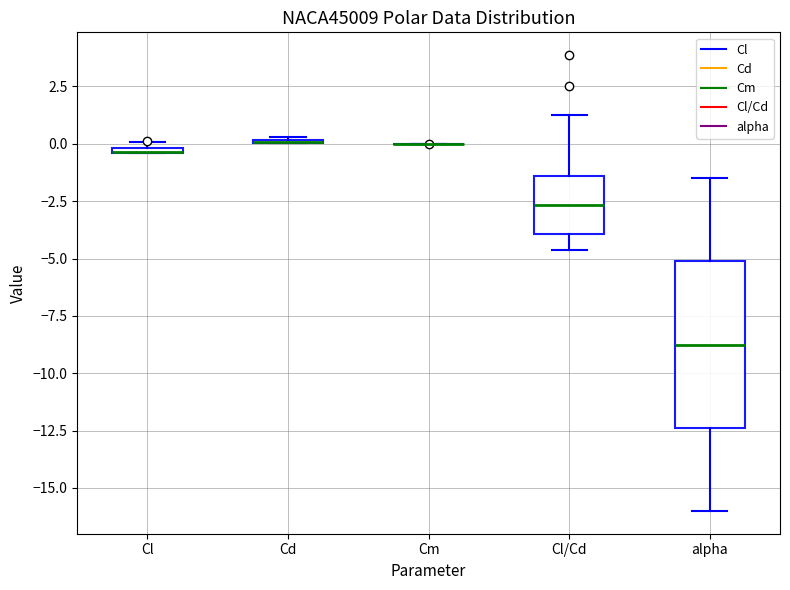

Where is the upper edge of the box for alpha on the y-axis? The values are not printed on the chart, so give them approximately, as read against the axis.

-5.0